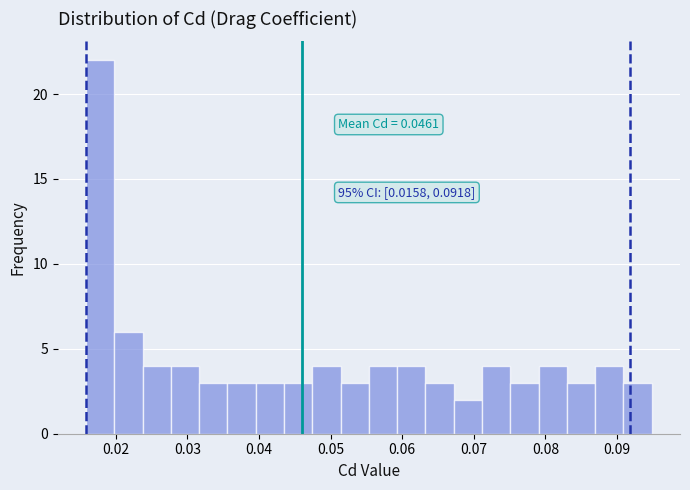

Read against the x-axis, roughly where is the centre of the tallest bar?

0.018